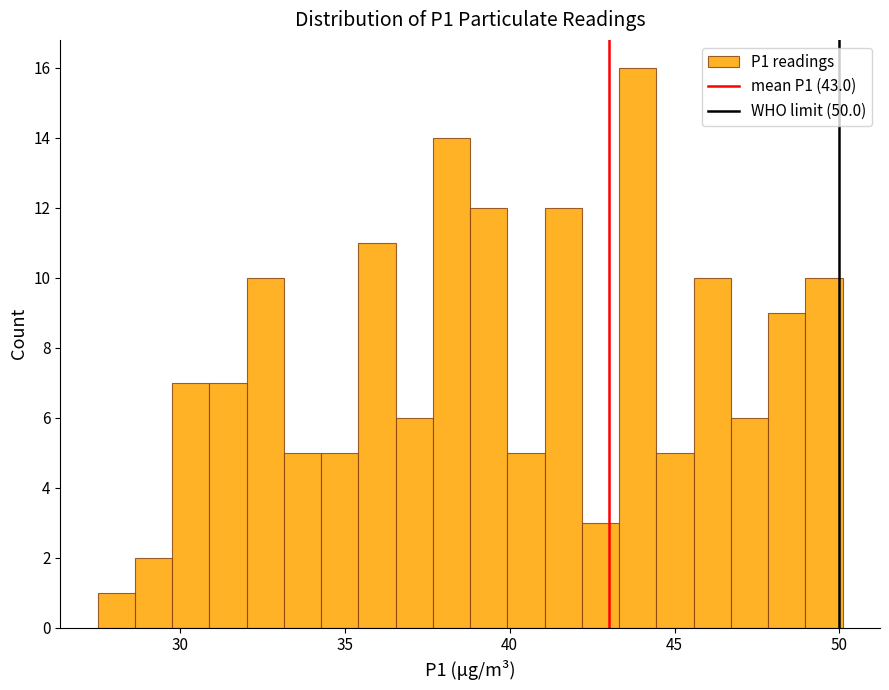

Around what value on the x-axis is the tallest bar? Give the approximate position of its centre, as read against the axis.

44.0